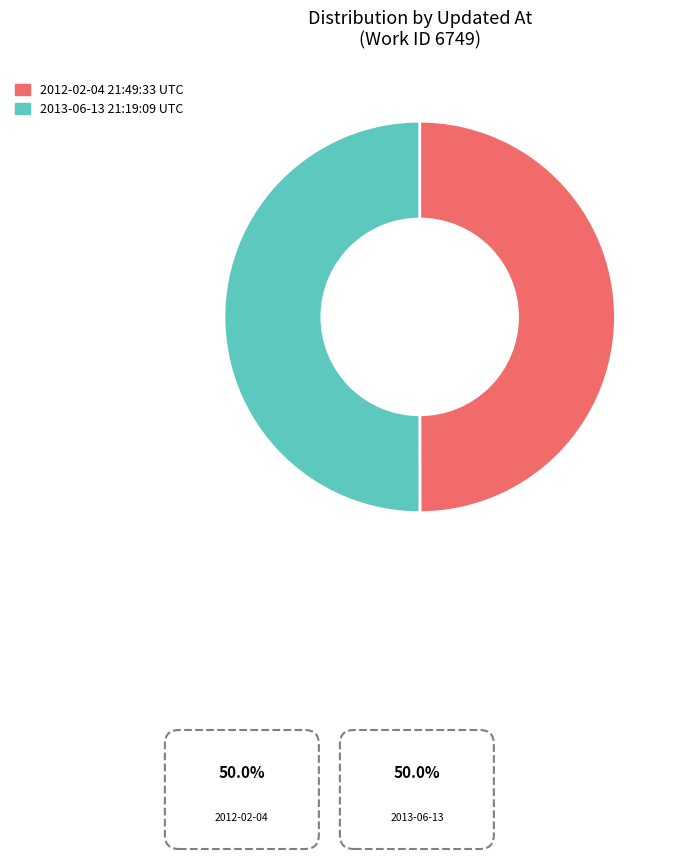

How many segments does this pie chart have?

2